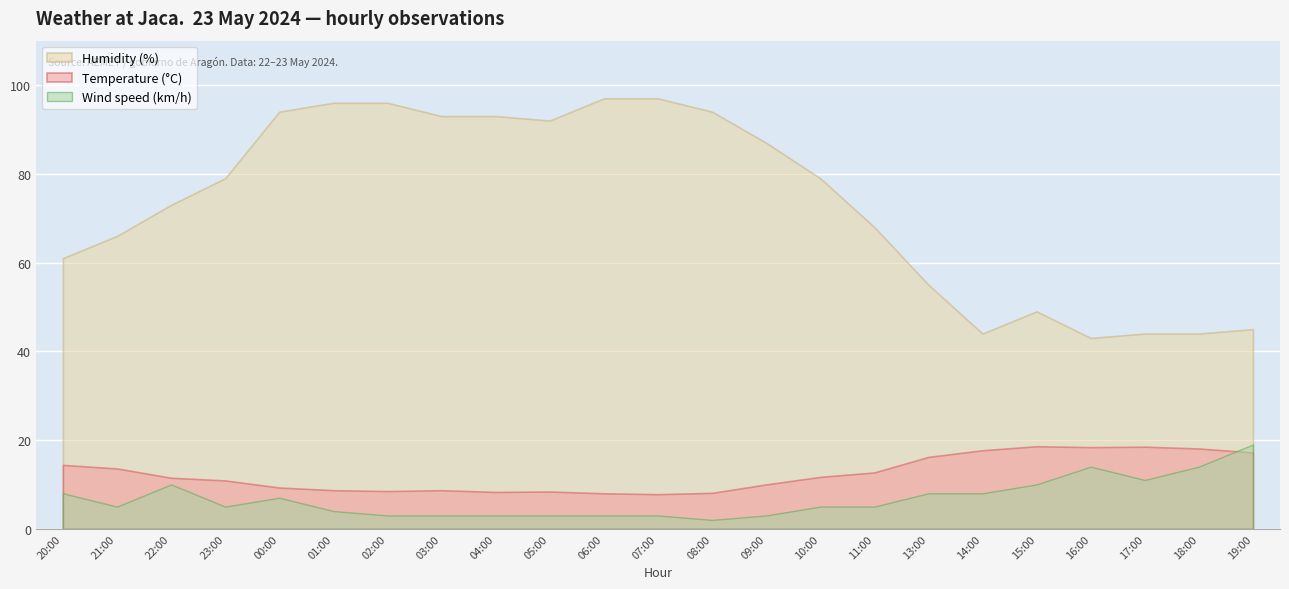

What is the spread (max minus min) of values at 03:00?

90.0